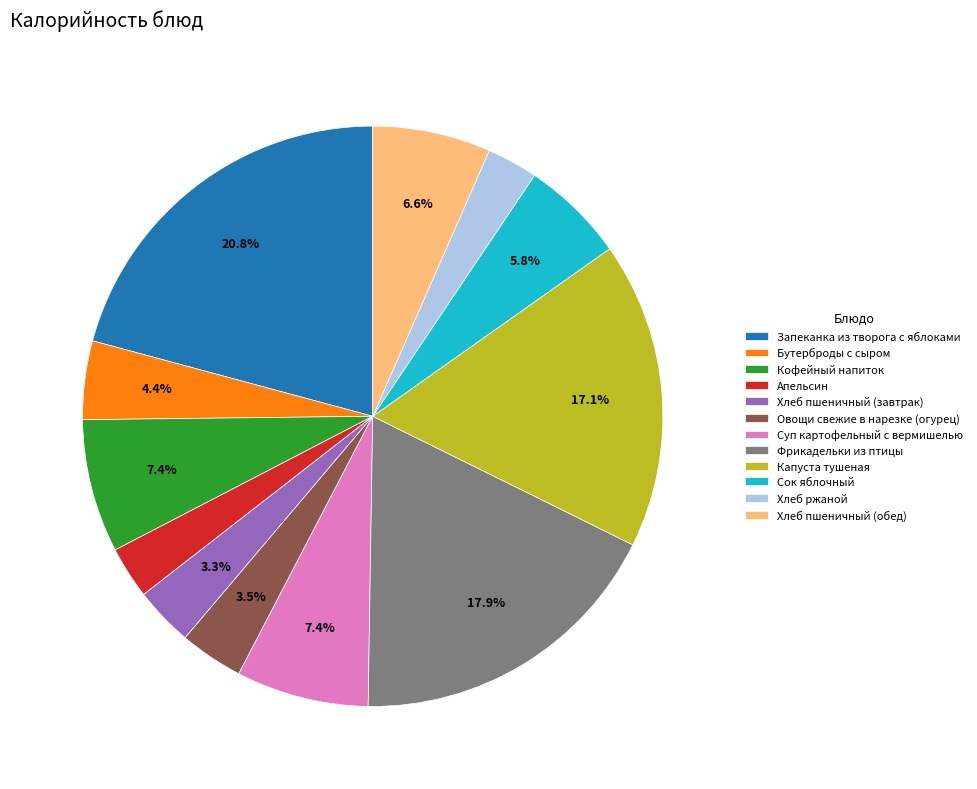

To the nearest percent, what is the difference between the Капуста тушеная and Апельсин slice percentages?

14%